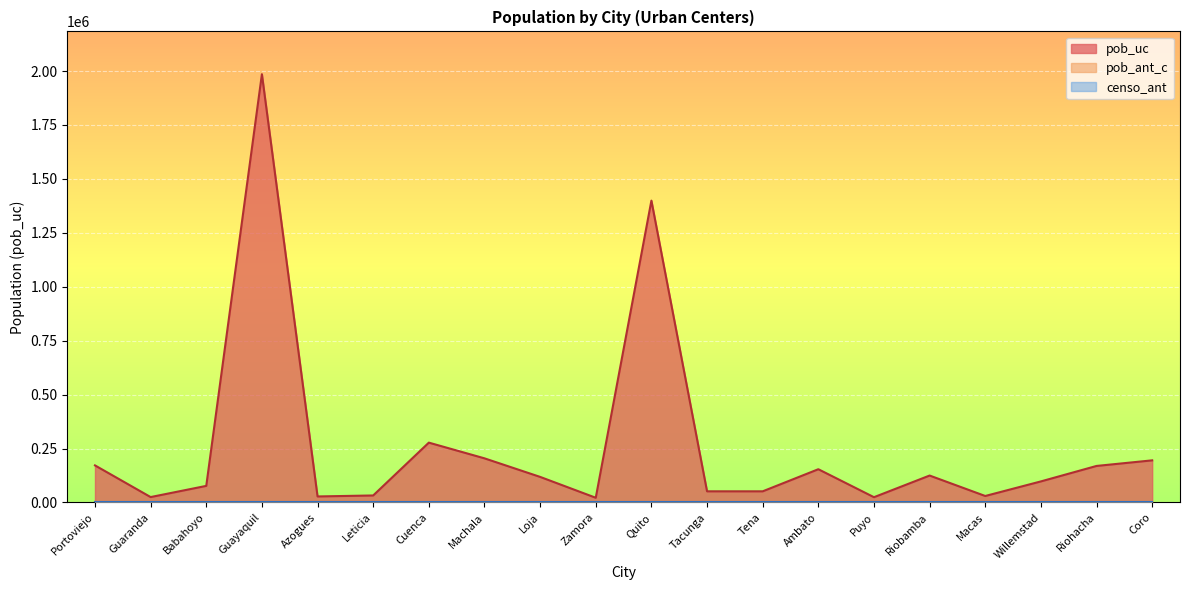

At which label is pob_ant_c closest to 0?

Portoviejo